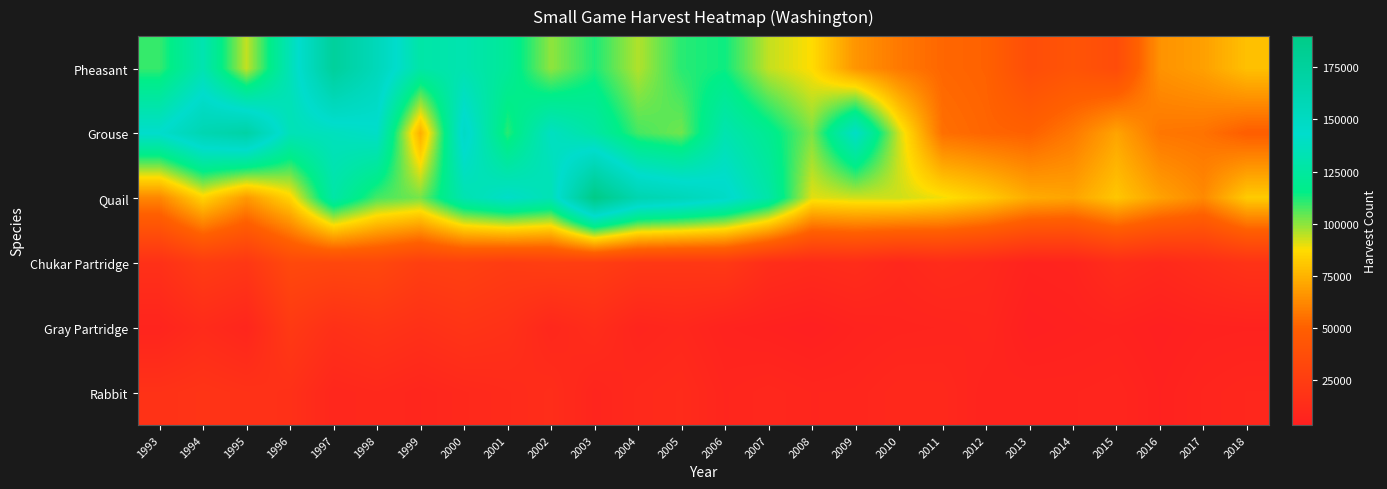

How many distinct data groups are displayed?

6